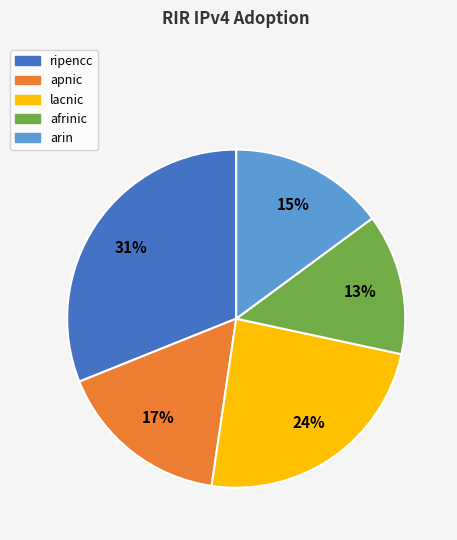

True or false: apnic accounts for 17% of the total.

True